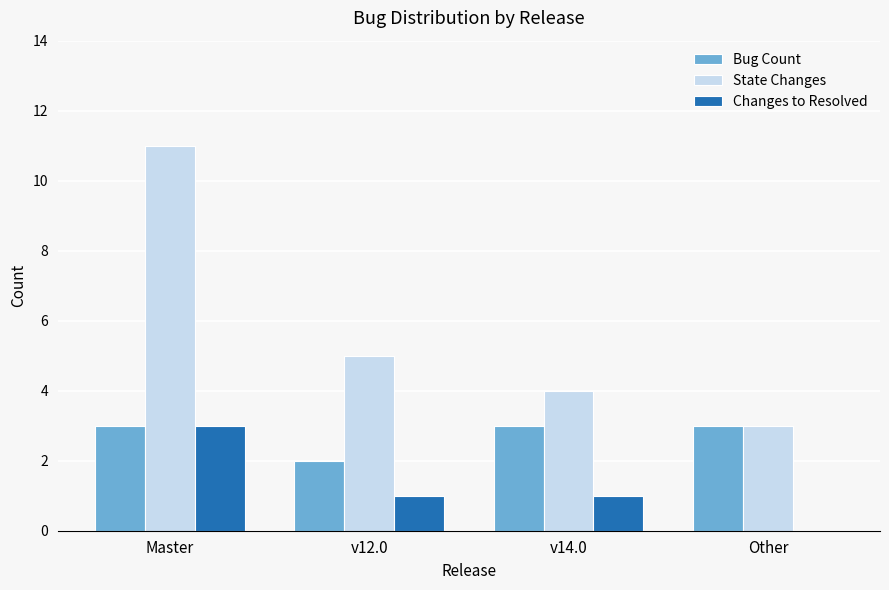

What is the sum of the State Changes values at v14.0 and Other?

7